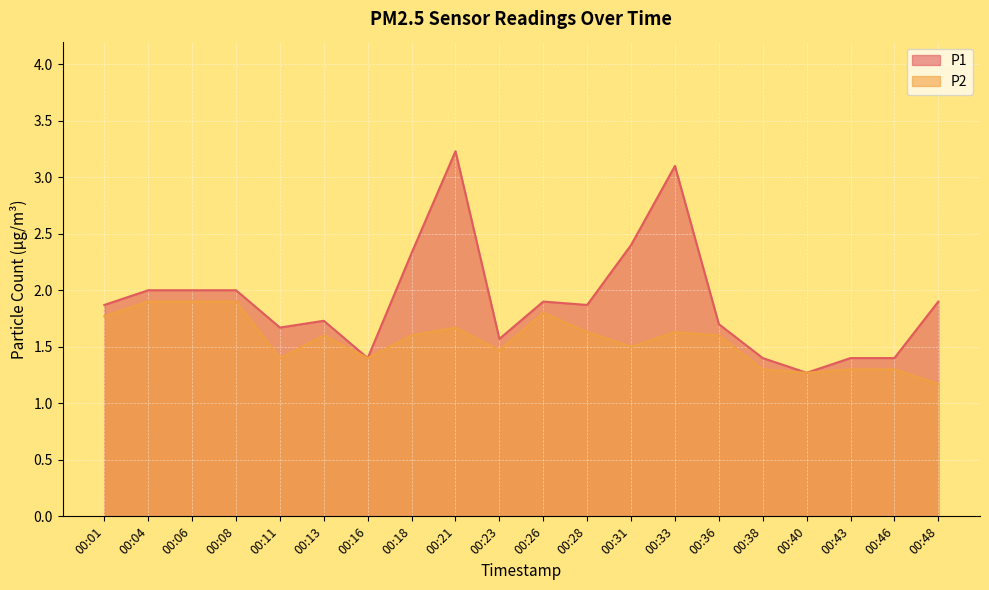

Does the chart display data point markers on the line(s)?

No